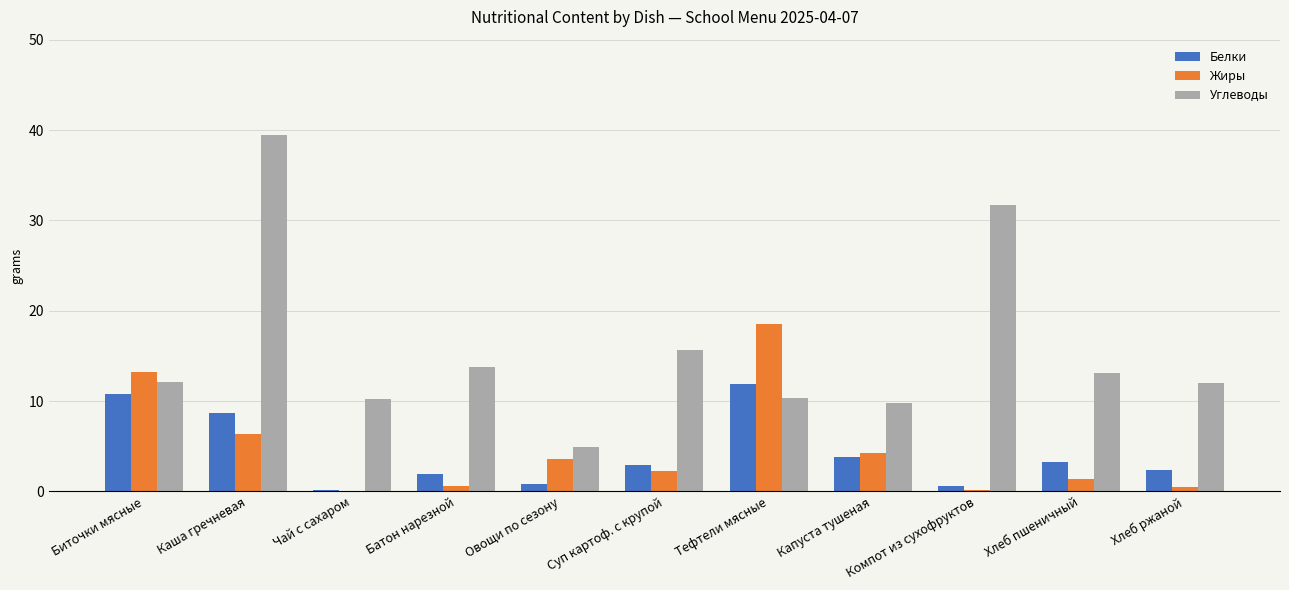

What is the spread (max minus min) of values at Хлеб ржаной?

11.5